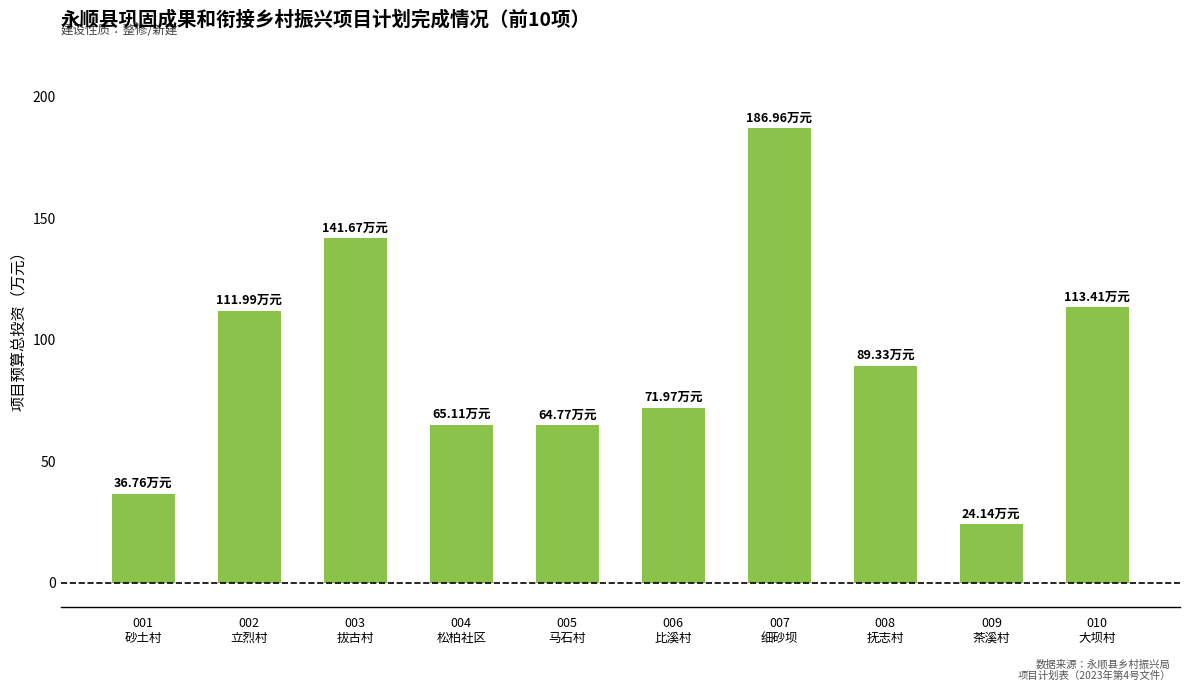

What is the average value?

90.6